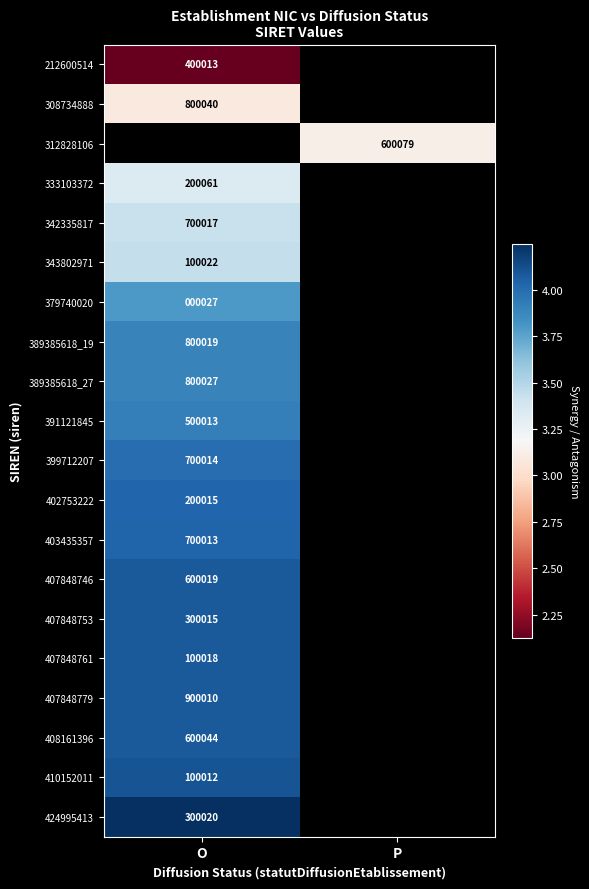

What is the greatest value displayed?

42499541300020.0